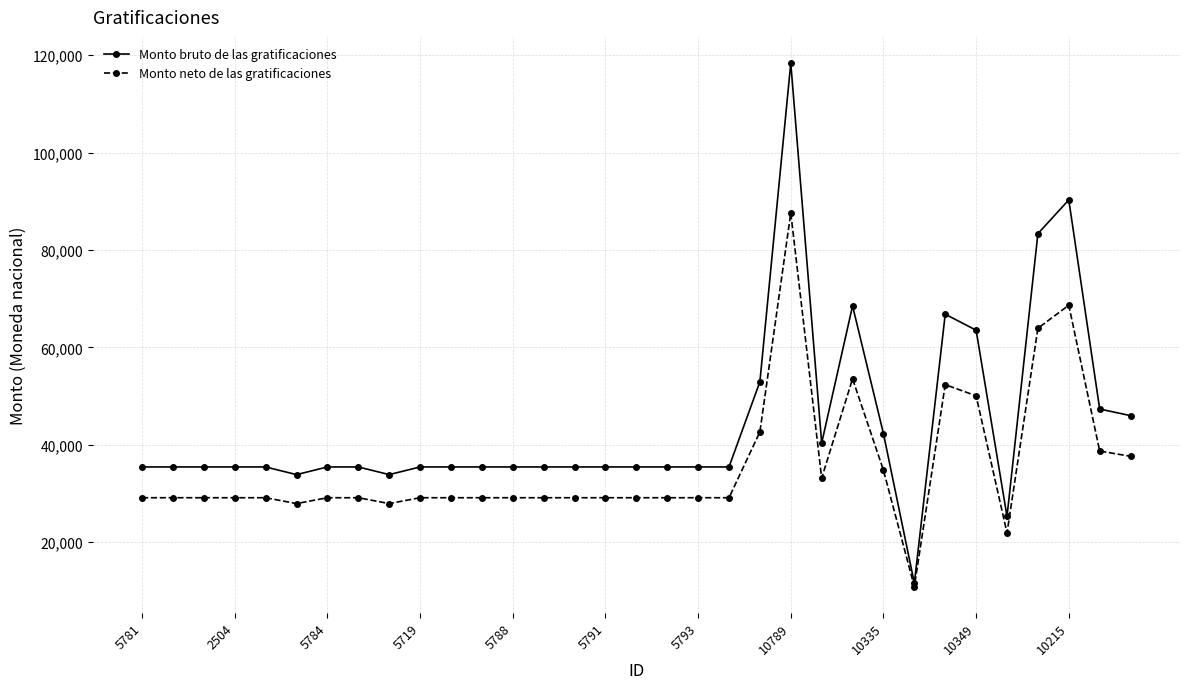

What is the average value of the Monto bruto de las gratificaciones series?

44327.4